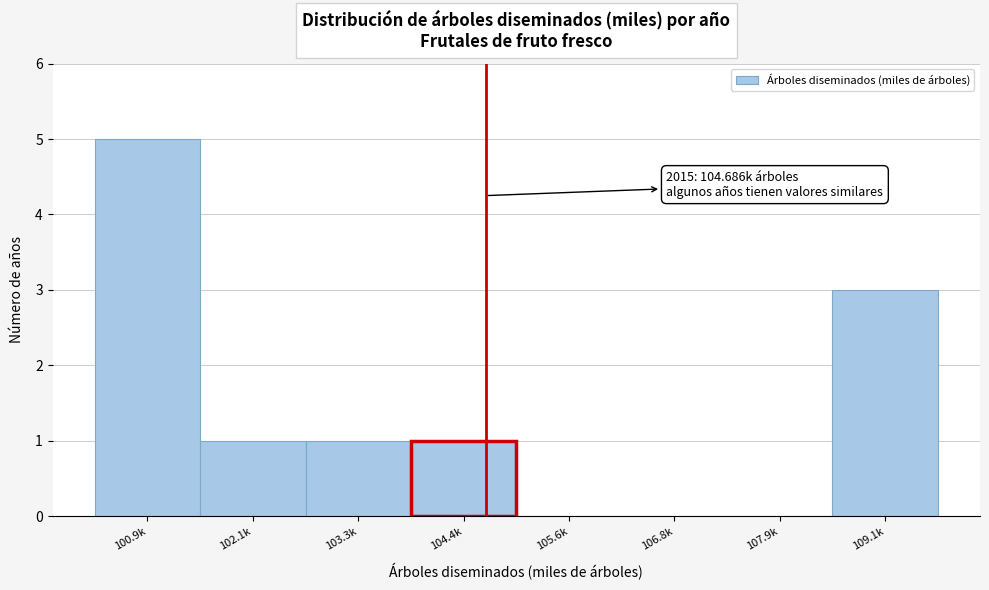

Reading left to right, transcribe all the data shown in this chart.

100.9k=5	102.1k=1	103.3k=1	104.4k=1	105.6k=0	106.8k=0	107.9k=0	109.1k=3